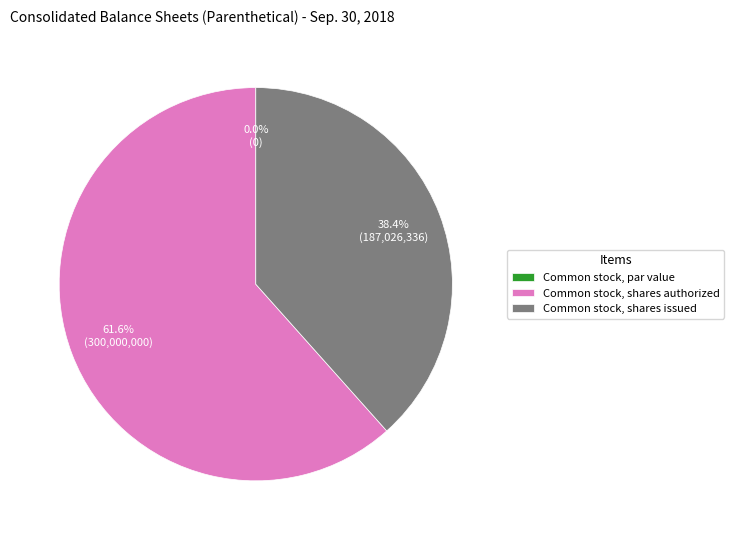

To the nearest percent, what is the combined percentage of Common stock, par value and Common stock, shares authorized?

62%